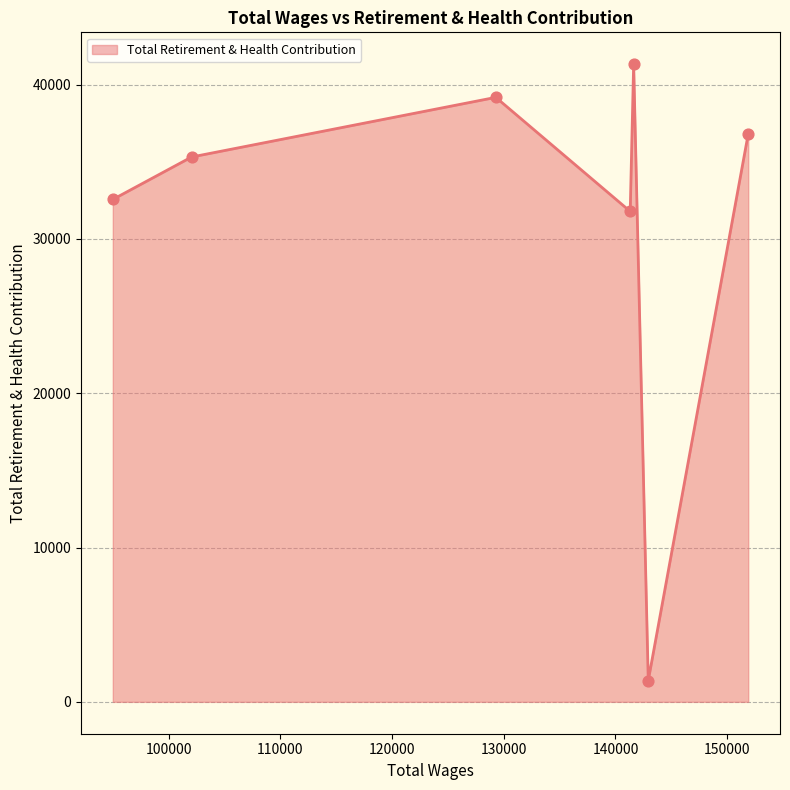

What is the maximum value shown in the chart?

41319